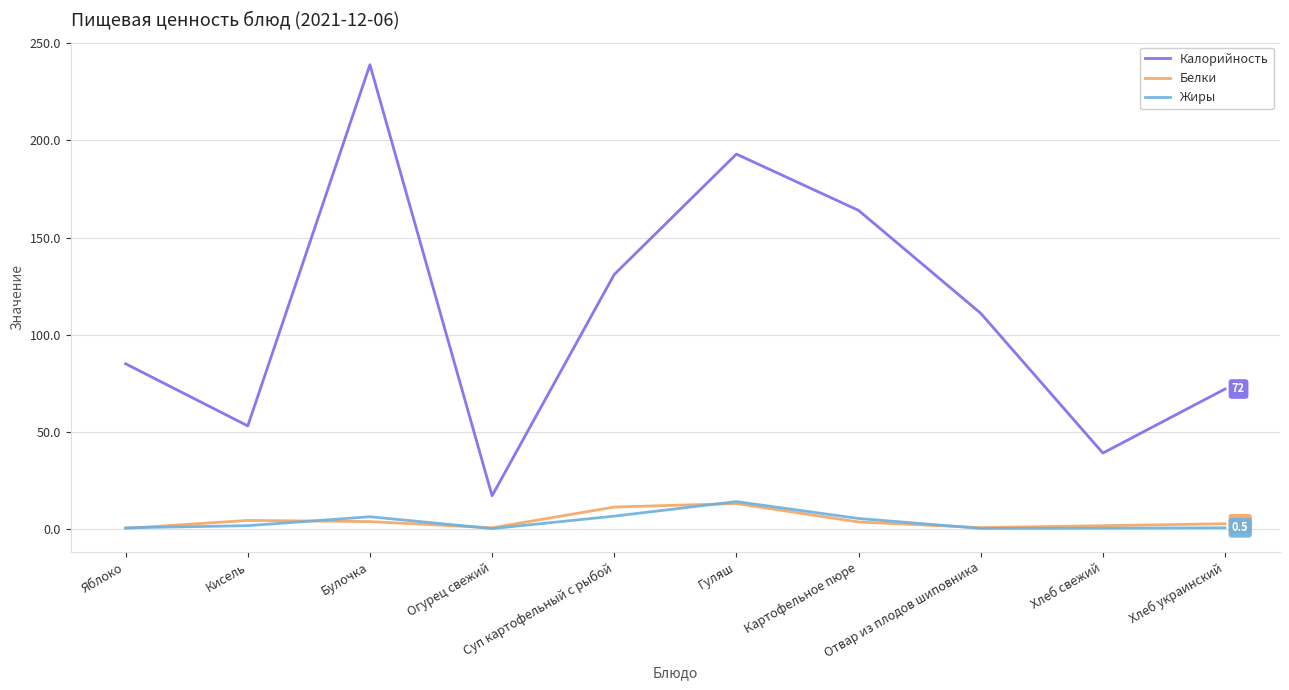

Which series has the largest range (max minus min)?

Калорийность